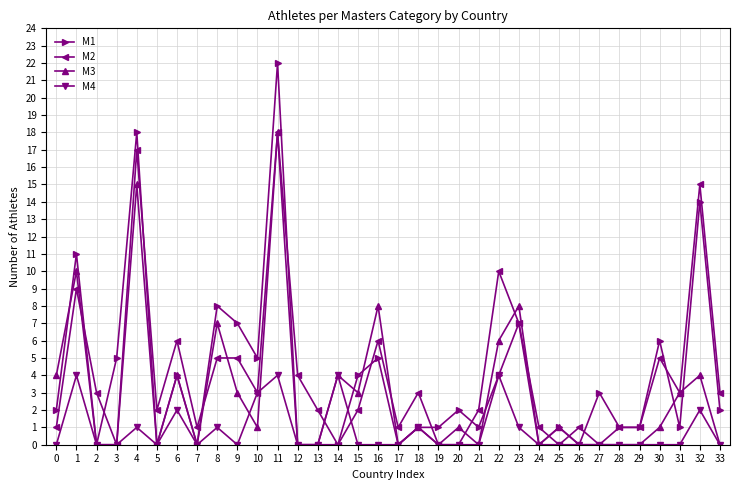

After their last crossing, which series has the higher values: M2 or M4?

M2